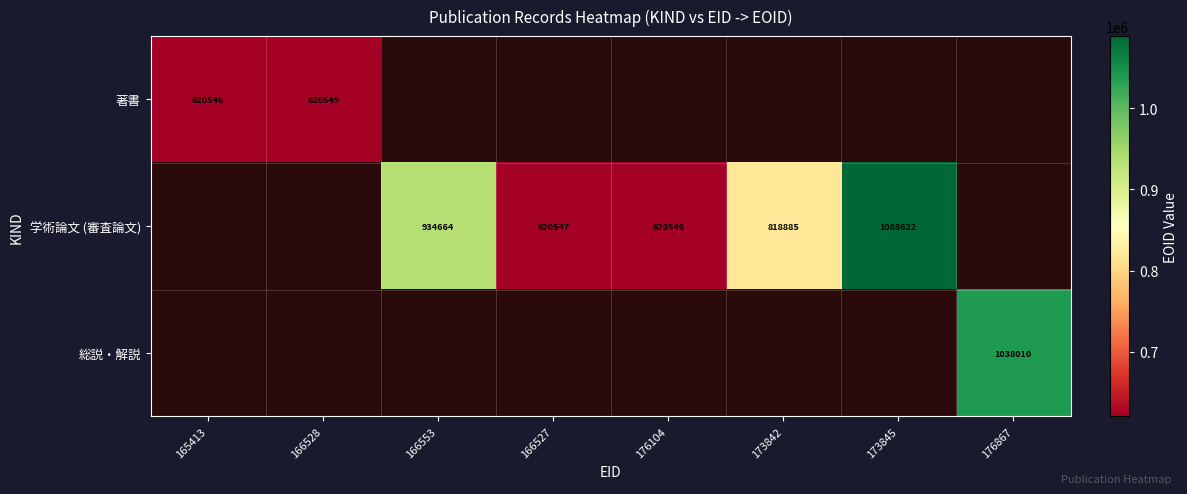

The value of 学術論文 (審査論文) at 173845 is 1910677. True or false?

False